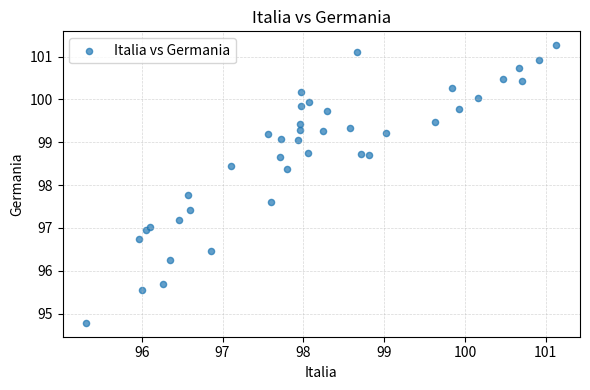

What Y value in the scatter plot is closest to 98?

97.8